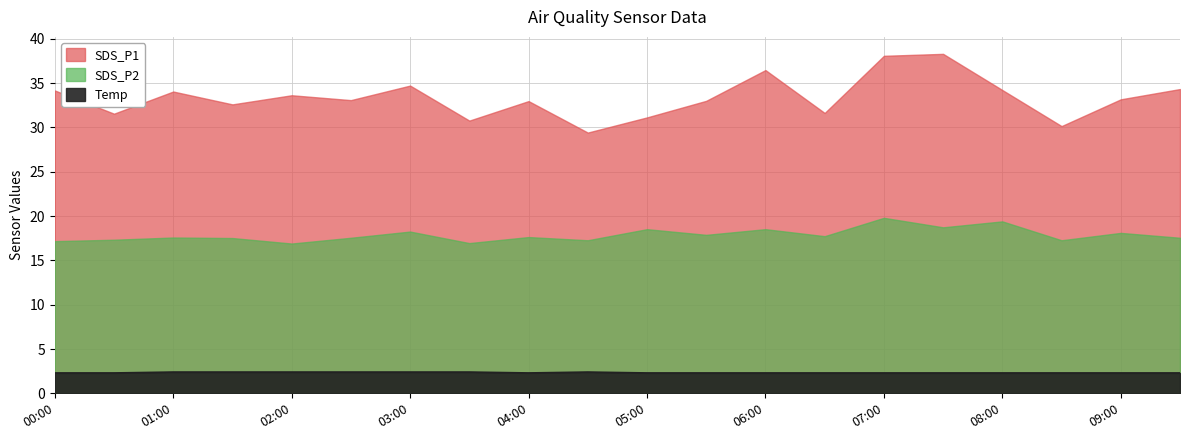

How many categories are shown in the chart?

20